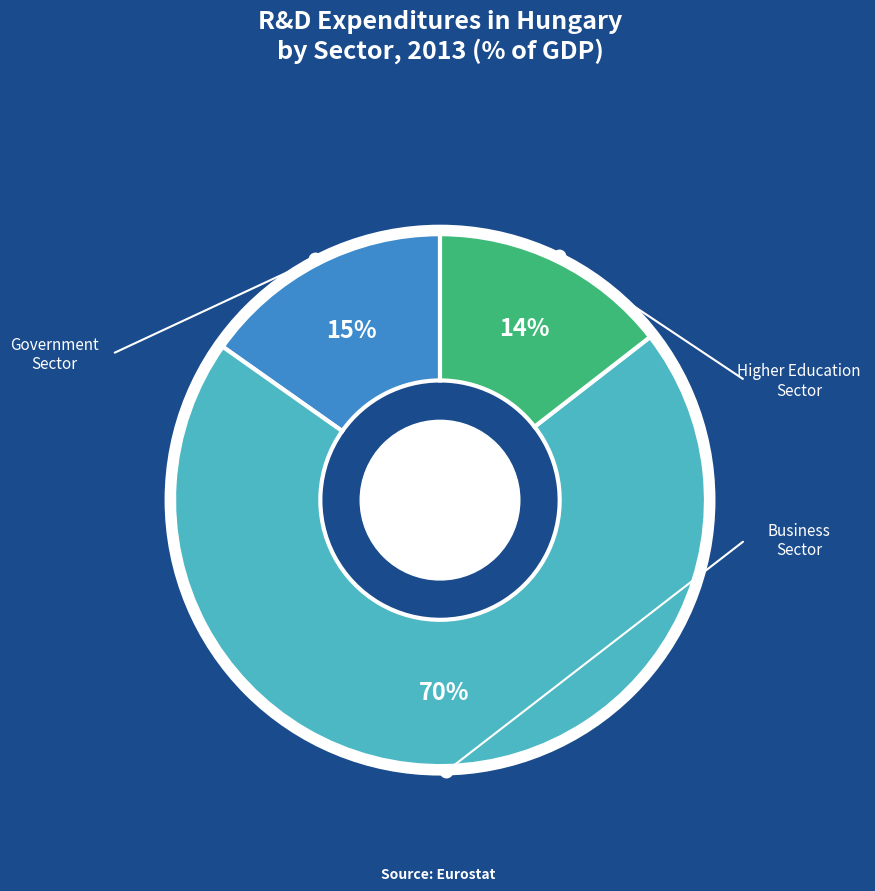

Is there any slice that represents more than half of the pie?

Yes